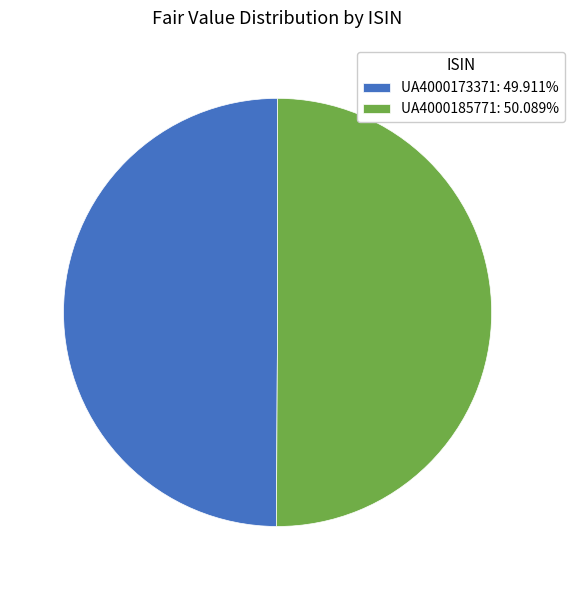

What is the ratio of the value at UA4000173371: 49.911% to the value at UA4000185771: 50.089%?

1.0